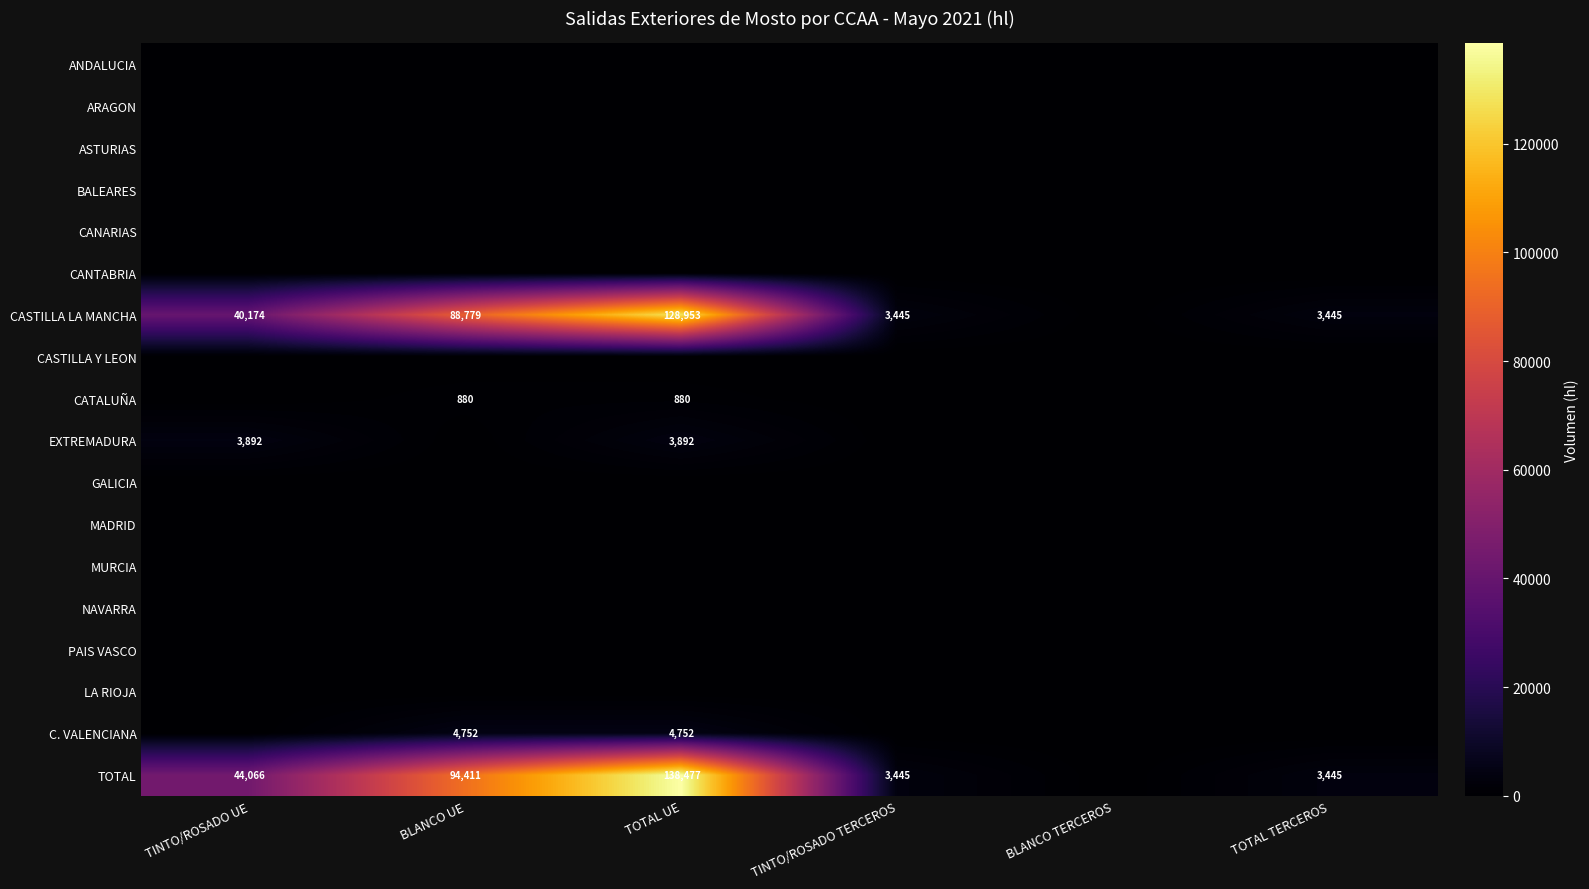

The CASTILLA LA MANCHA series shows 53724 at TOTAL UE. True or false?

False